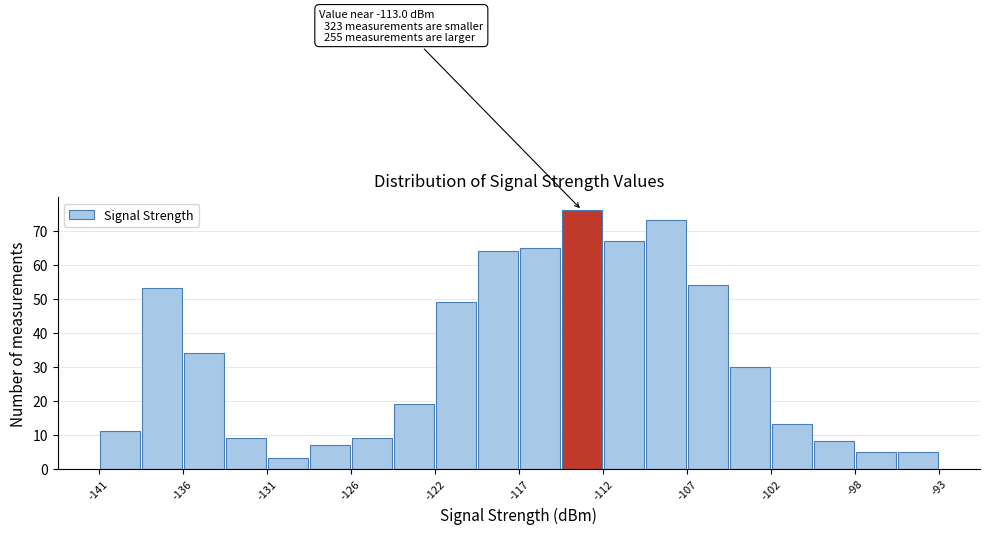

Over which range of the x-axis is the bar tallest?

-114.5 to -112.1